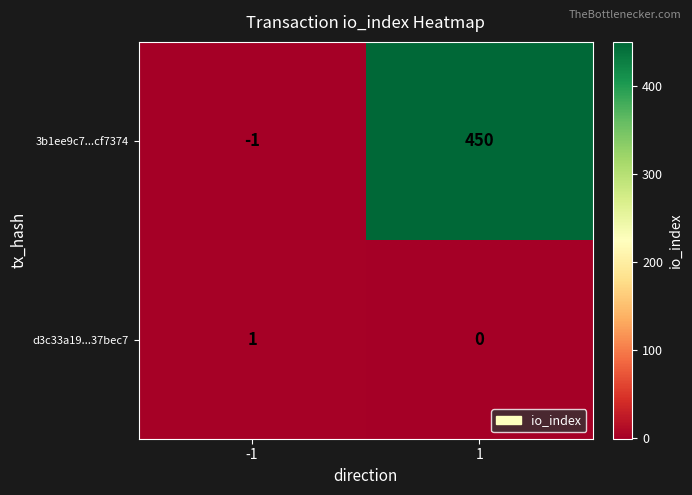

Which series has the largest total across all categories?

3b1ee9c7...cf7374